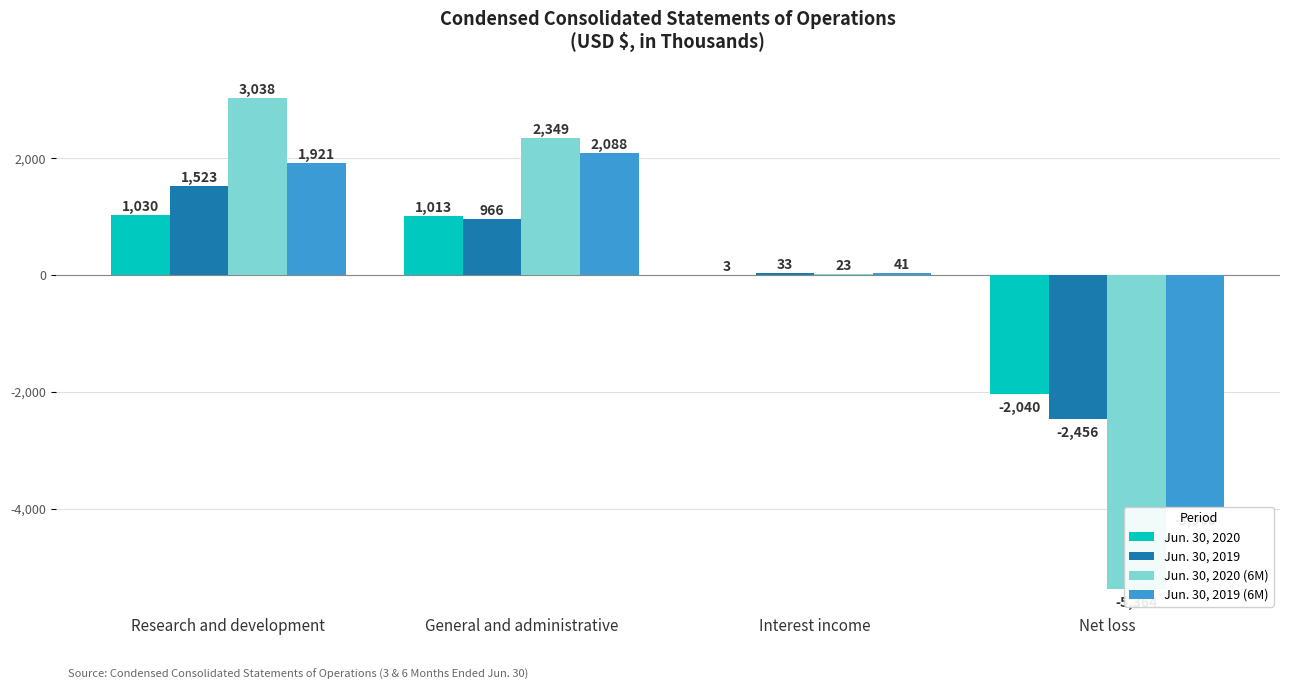

How many values in Jun. 30, 2020 (6M) are above zero?

3